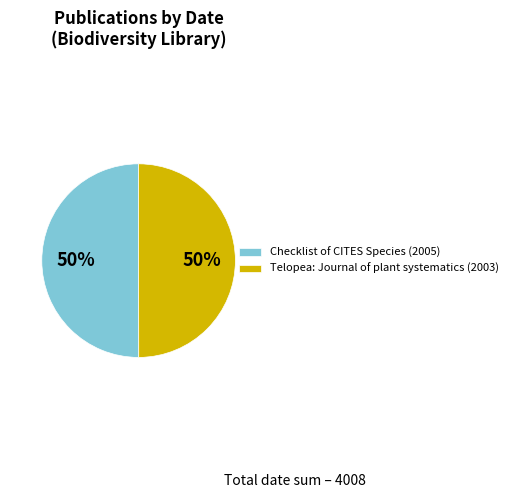

Approximately how many times larger is the value at Checklist of CITES Species (2005) compared to Telopea: Journal of plant systematics (2003)?

1.0